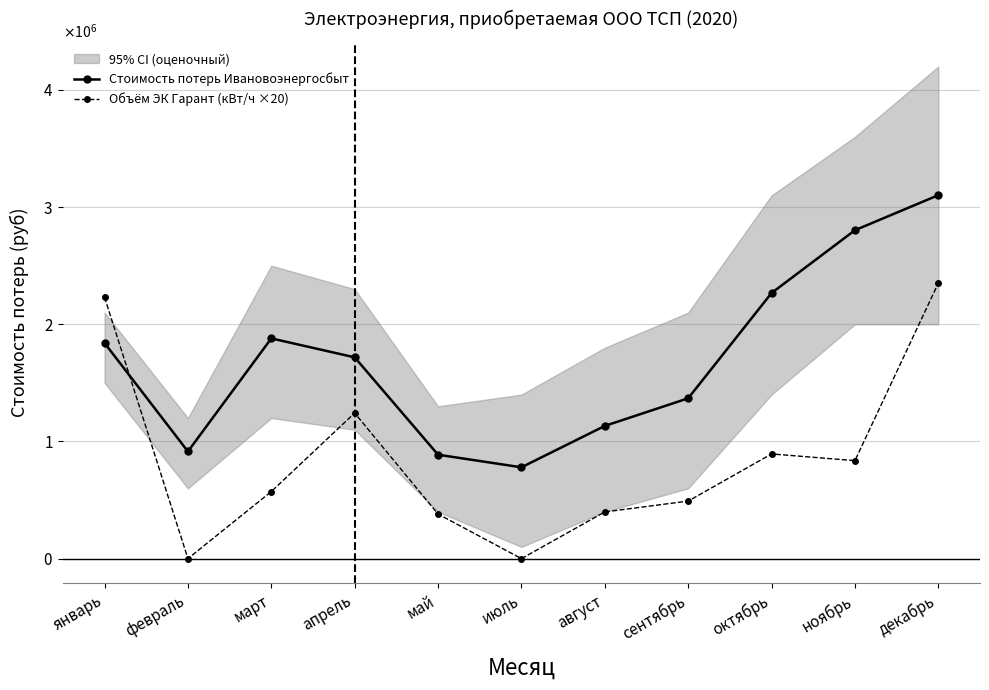

What is the total value across all series at декабрь?

5453341.6